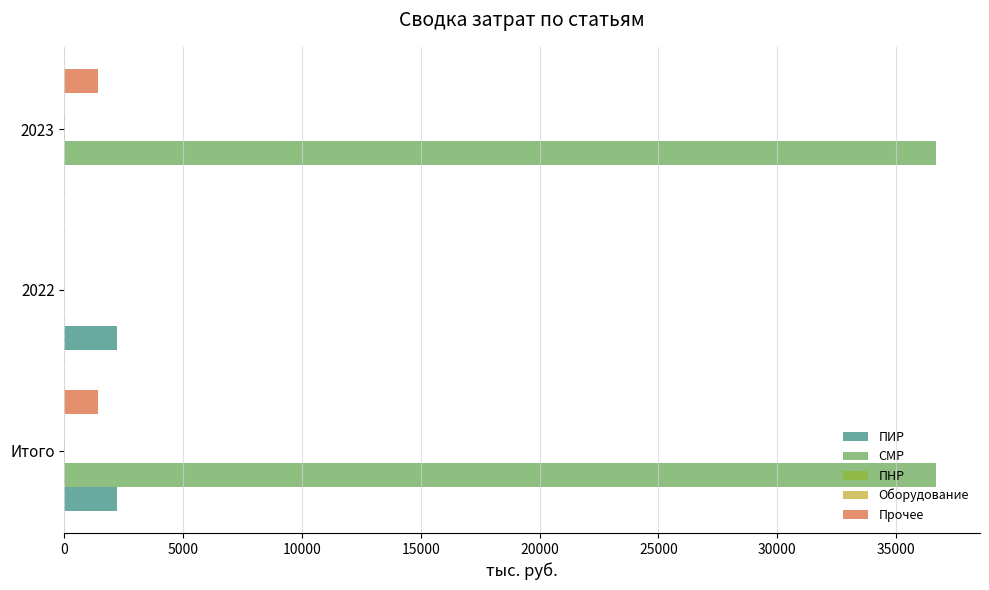

What is the maximum value for Прочее?

1424.2